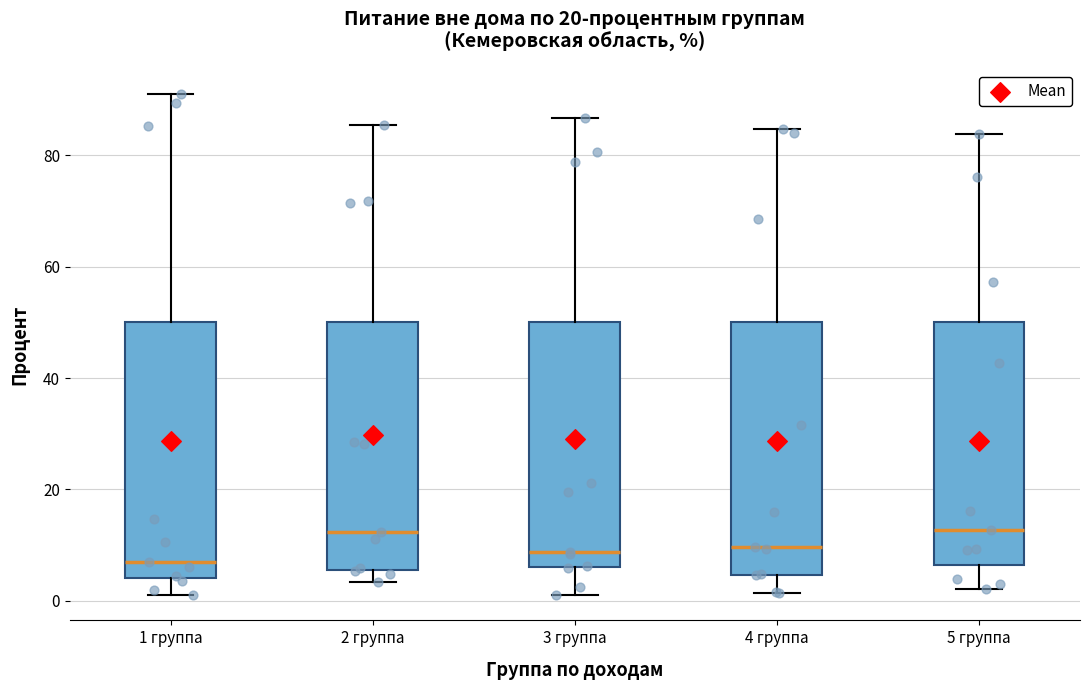

Where is the lower edge of the box for 2 группа on the y-axis? The values are not printed on the chart, so give them approximately, as read against the axis.

6